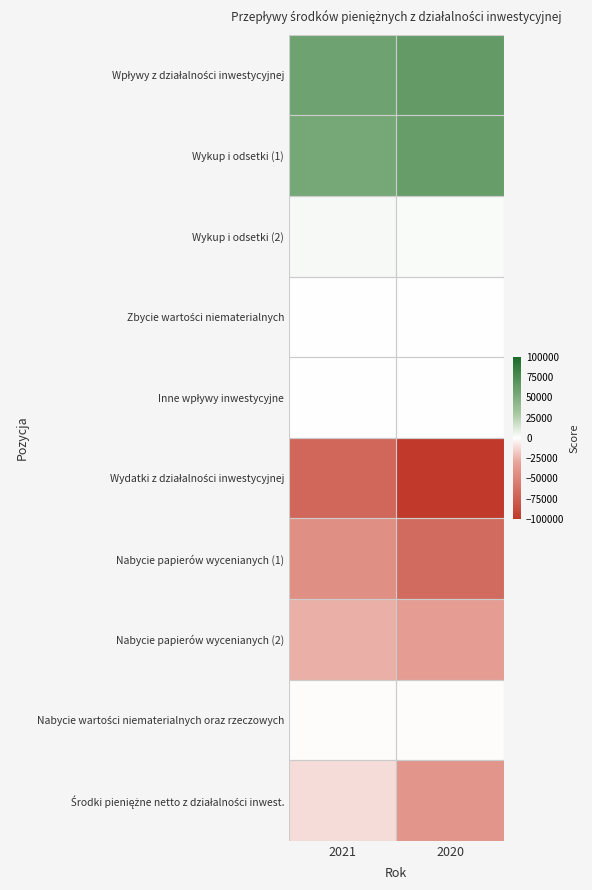

Which category has the lowest value across all series?

2020